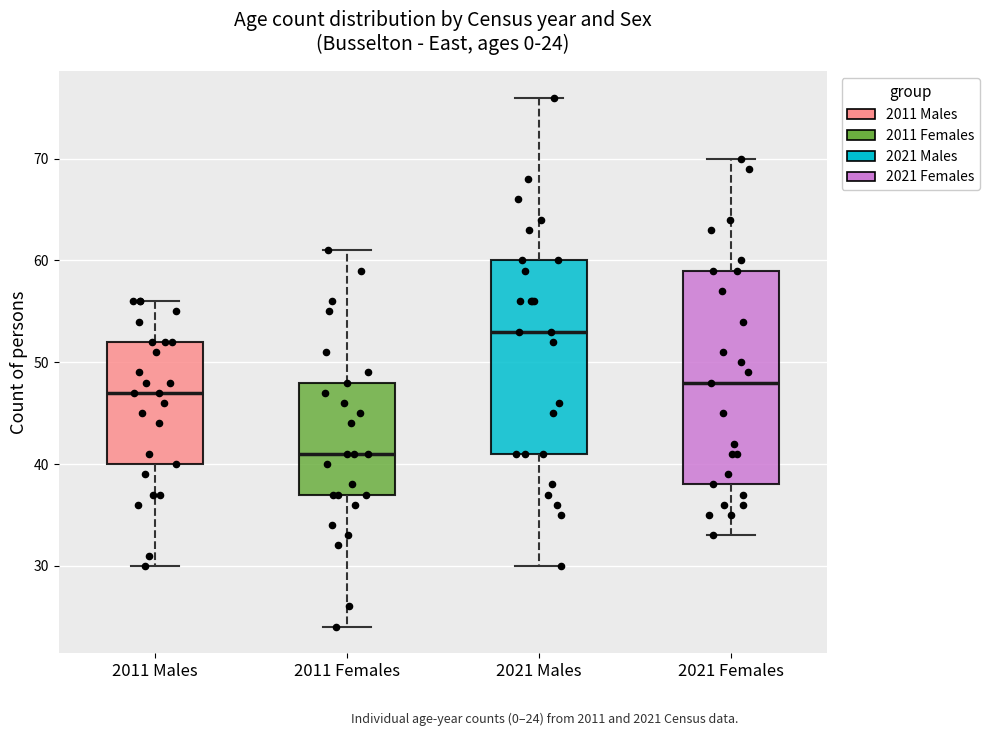

Comparing the boxes themselves (not the whiskers), which one is the tallest?

2021 Females